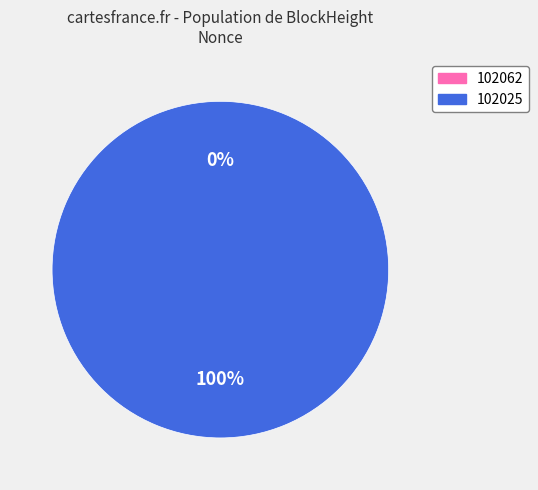

Is there a majority slice in this chart?

Yes